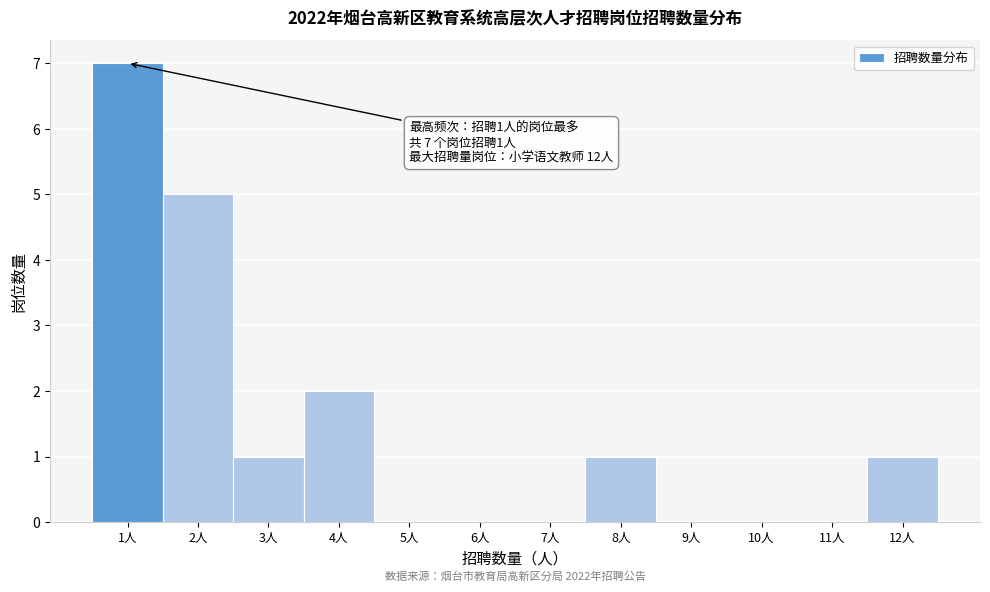

Over which range of the x-axis is the bar tallest?

0.5 to 1.5